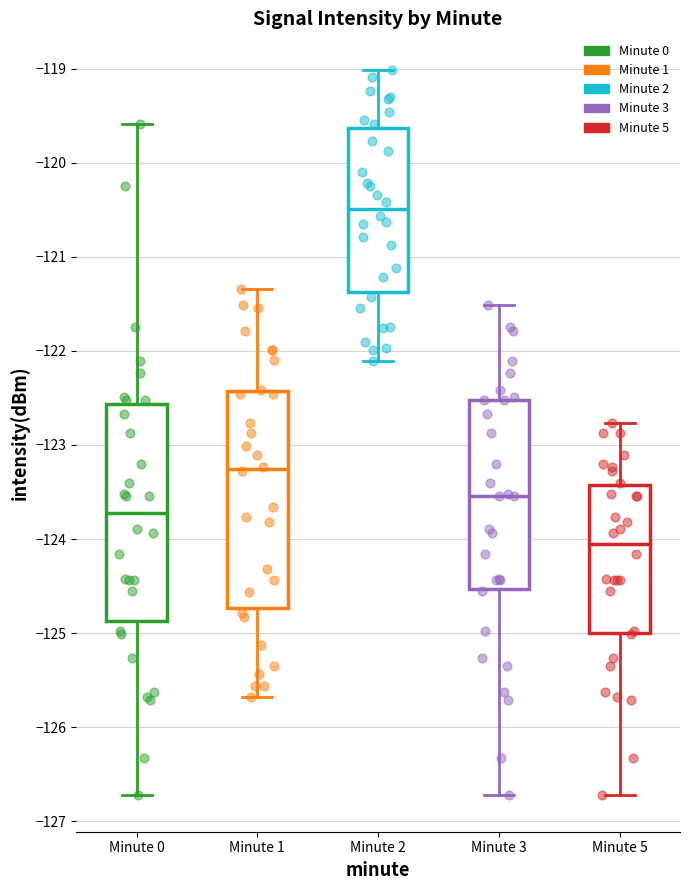

Where is the lower edge of the box for Minute 0 on the y-axis? The values are not printed on the chart, so give them approximately, as read against the axis.

-124.9